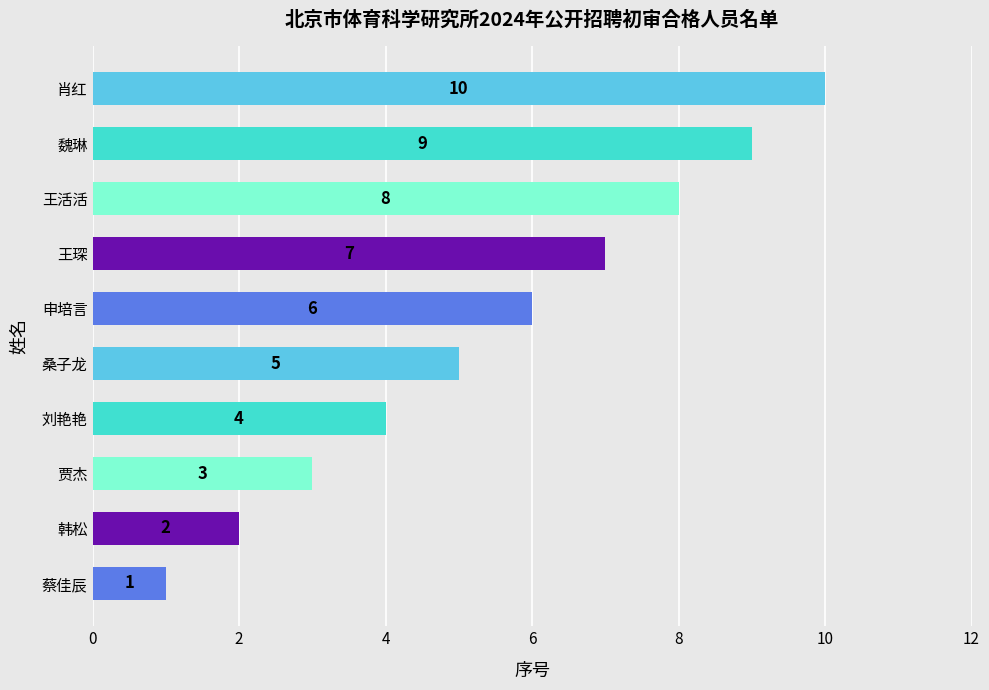

Between 刘艳艳 and 魏琳, which is larger?

魏琳